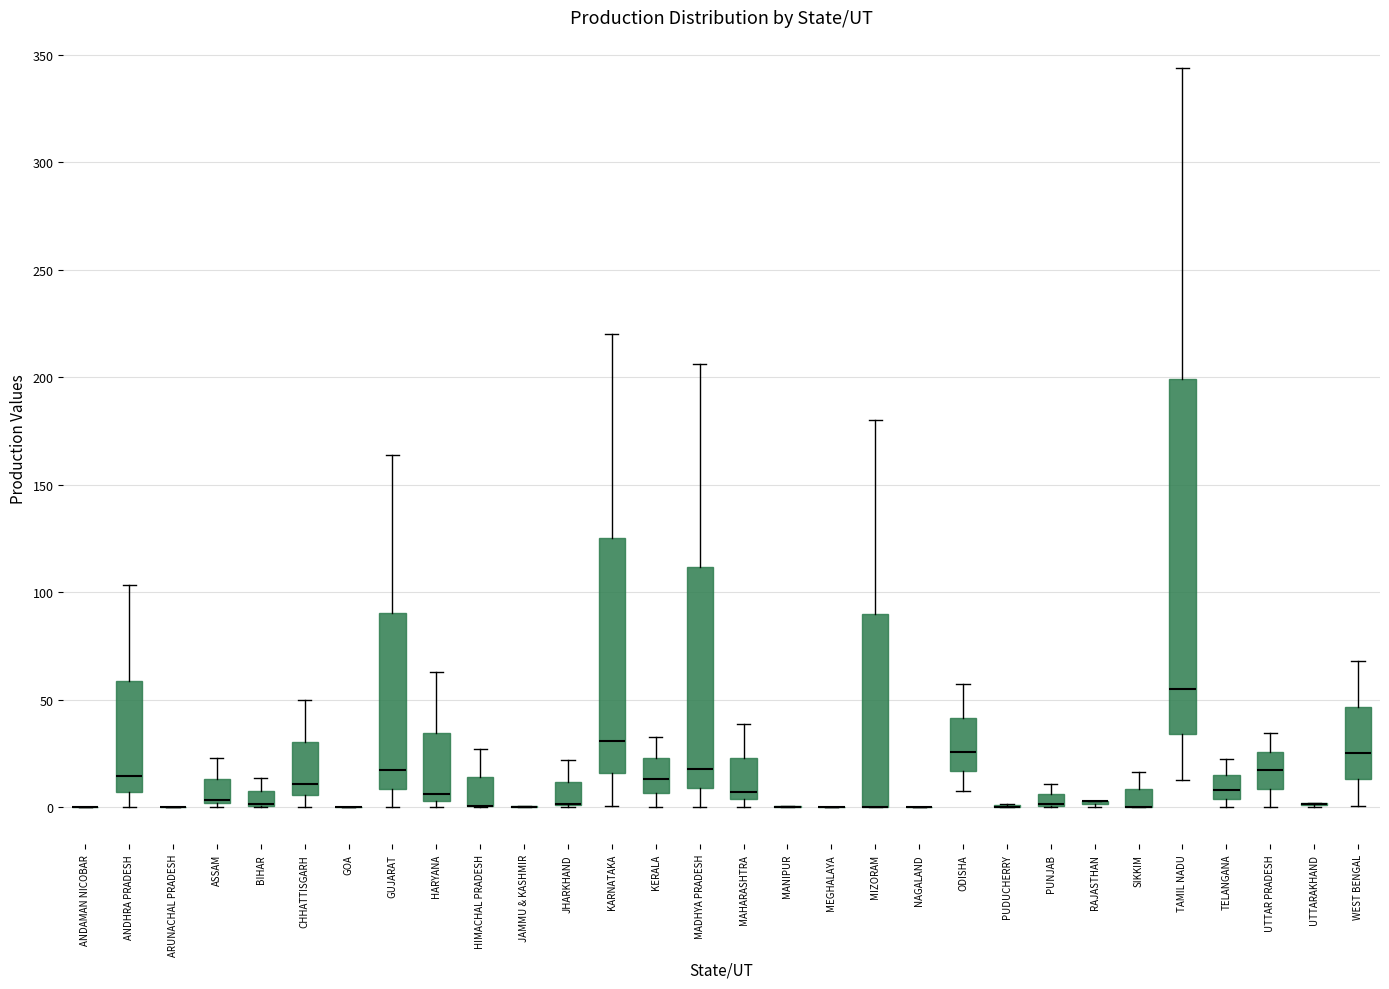

Which box is the tallest, from its lower edge to its upper edge?

TAMIL NADU